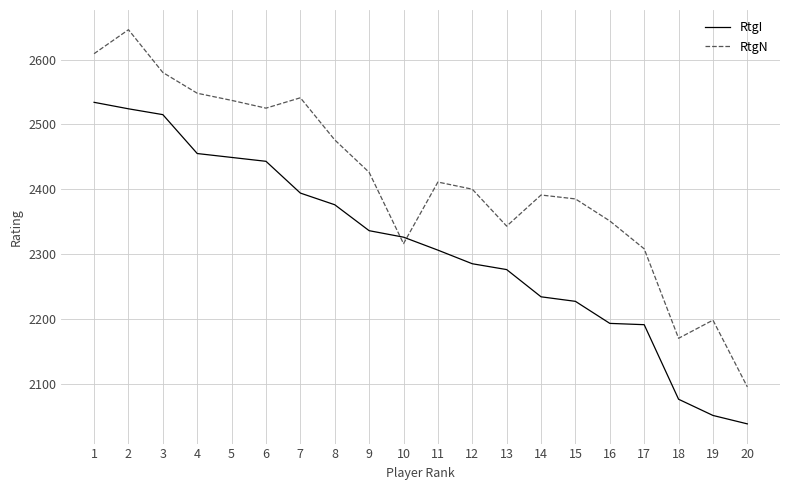

Between 2 and 20, which series saw the biggest shift?

RtgN